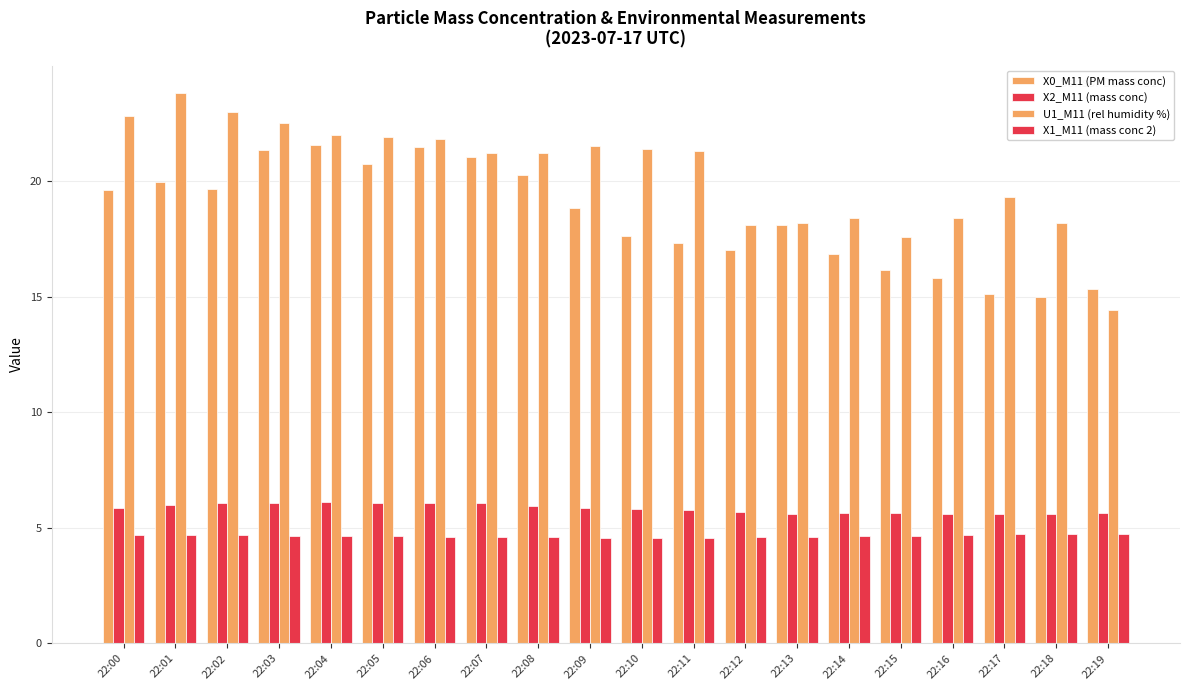

Are the bars grouped side by side (vs. stacked)?

Yes